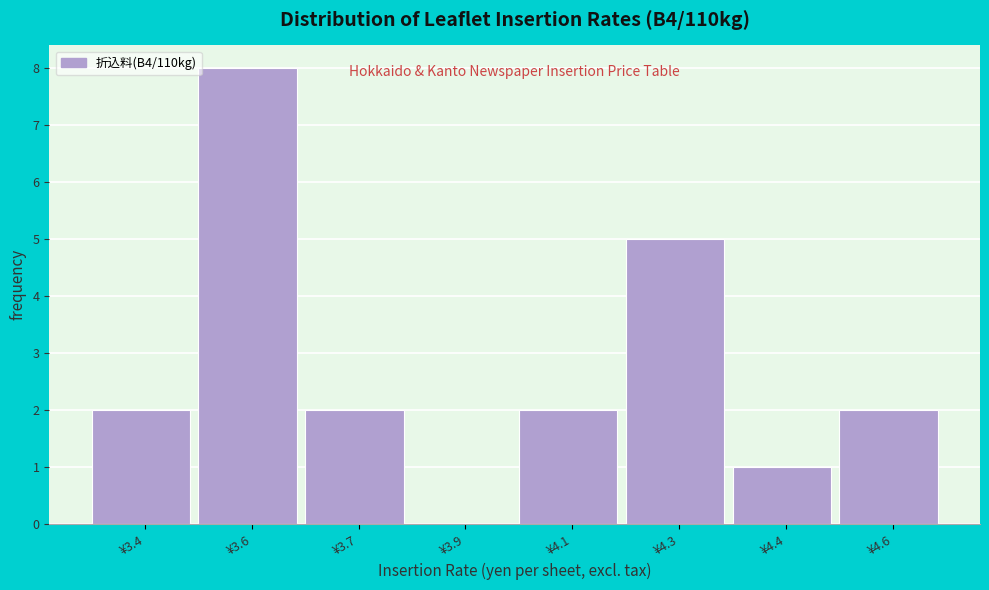

Reading left to right, extract all data points from this chart.

¥3.4=2	¥3.6=8	¥3.7=2	¥3.9=0	¥4.1=2	¥4.3=5	¥4.4=1	¥4.6=2